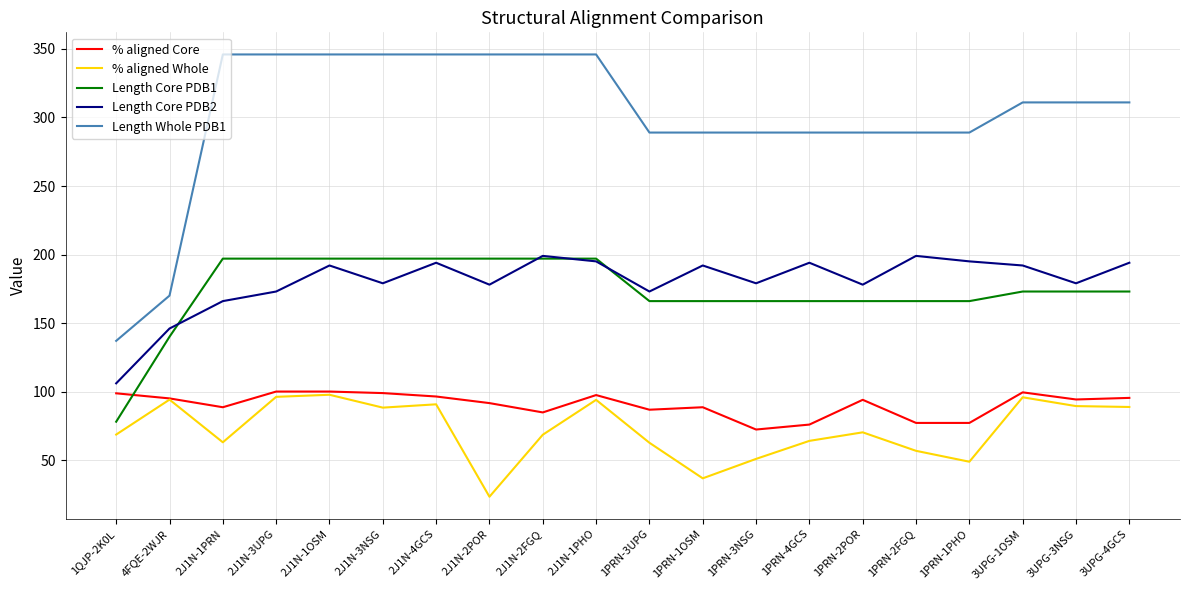

What position from the left is 1PRN-1OSM?

12